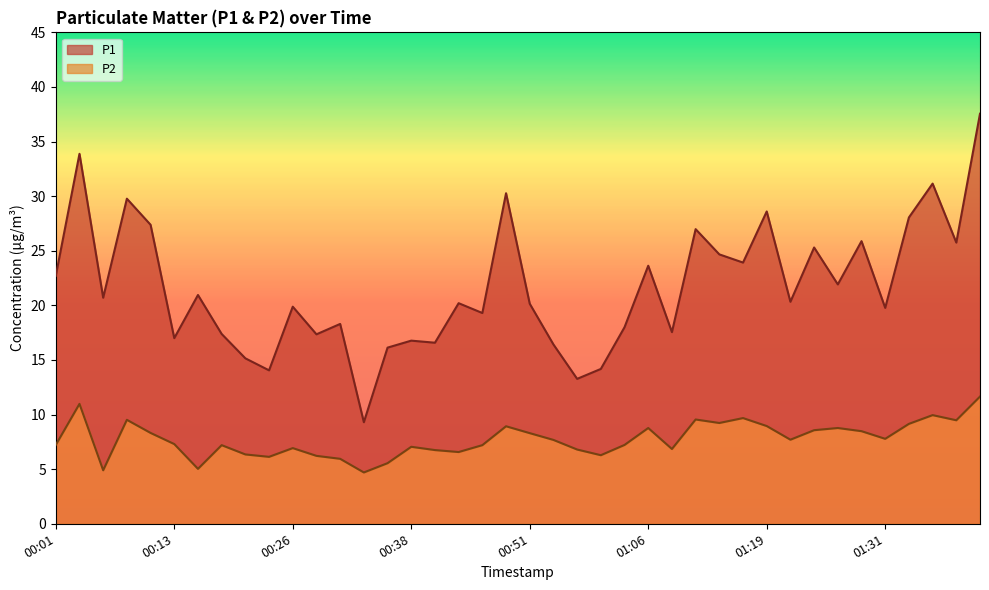

Which series has the largest total across all categories?

P1